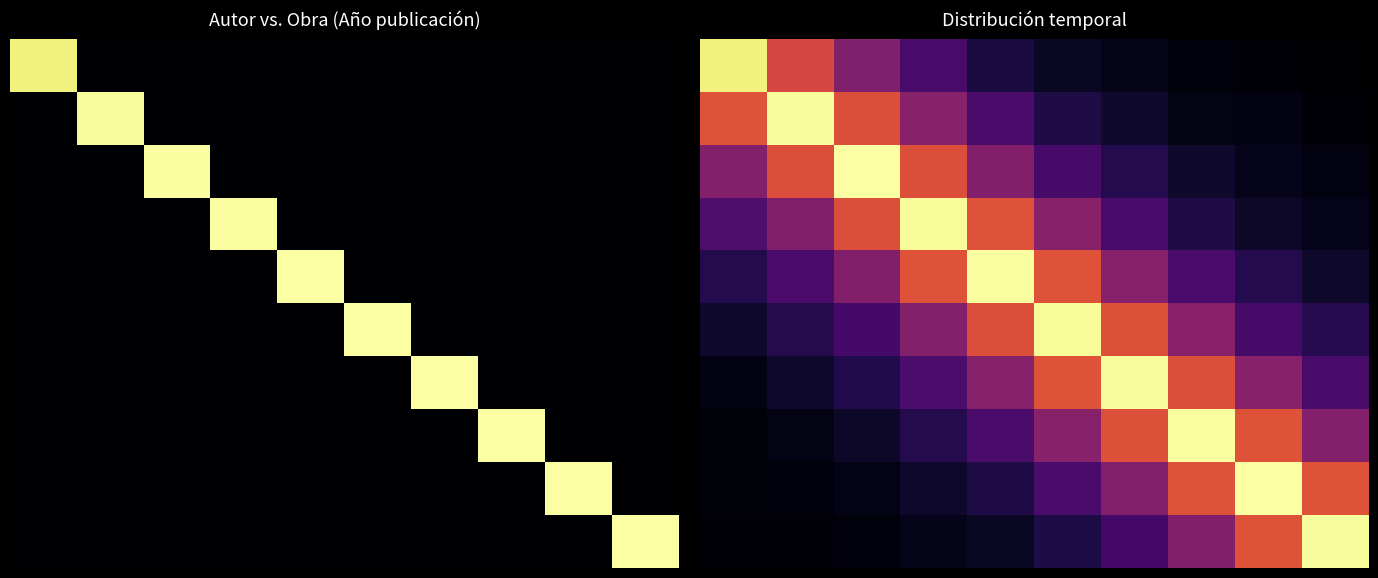

How many series are shown in this chart?

10